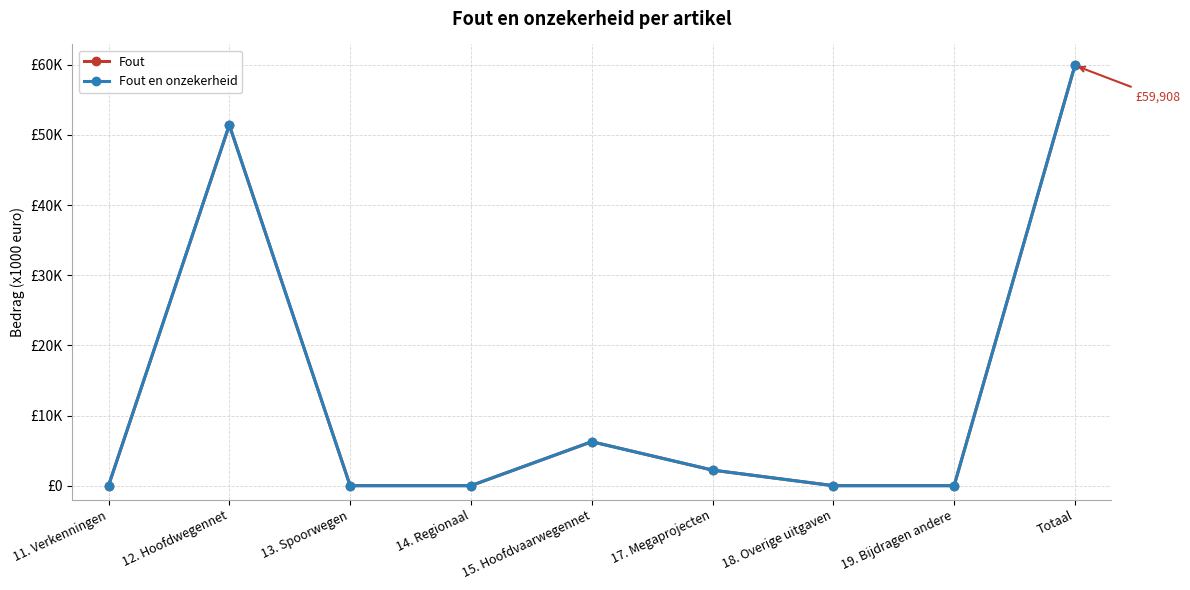

What is the sum of the Fout en onzekerheid values at 14. Regionaal and 12. Hoofdwegennet?

51420